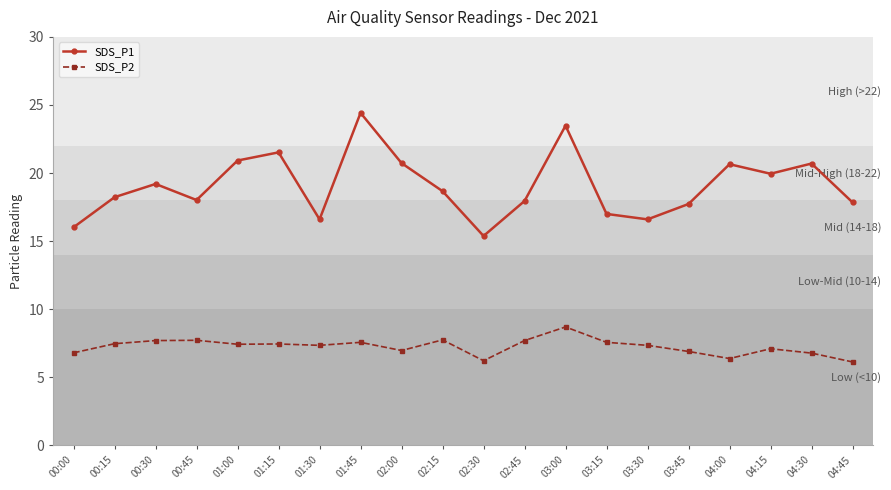

List the series in order of their overall mean, highest first.

SDS_P1, SDS_P2